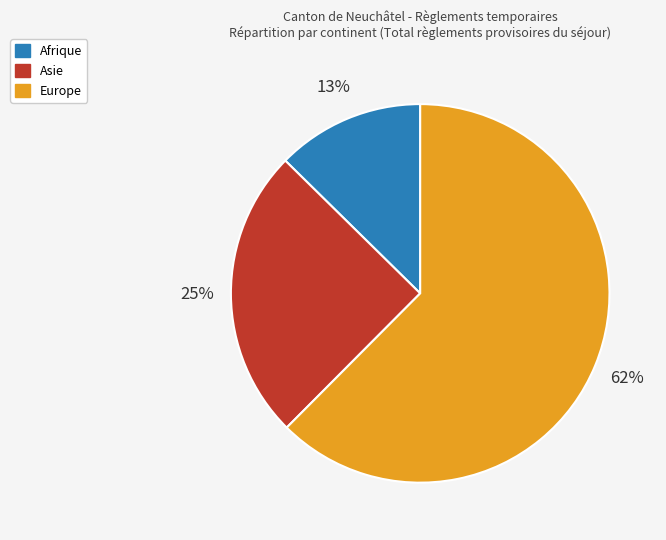

How many segments does this pie chart have?

3